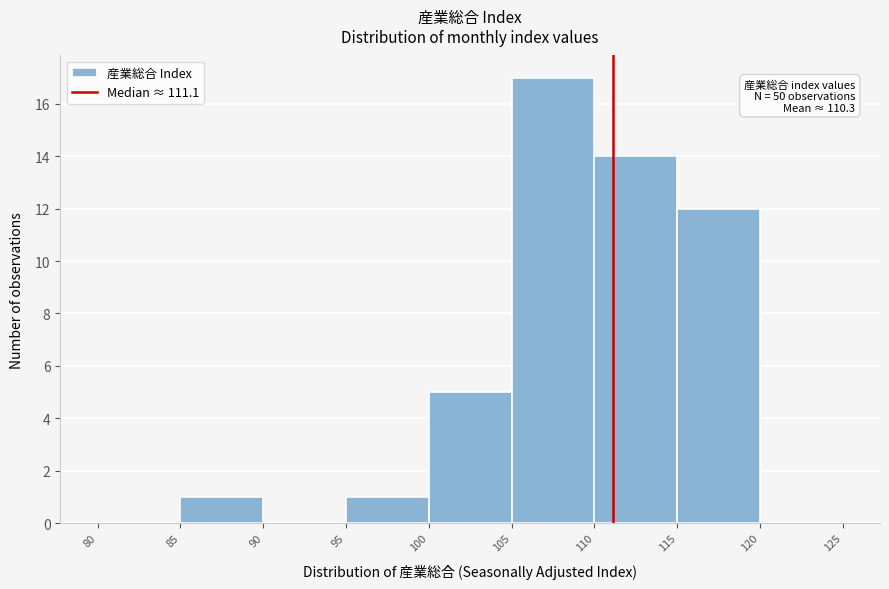

Which range on the x-axis has the tallest bar?

105 to 110